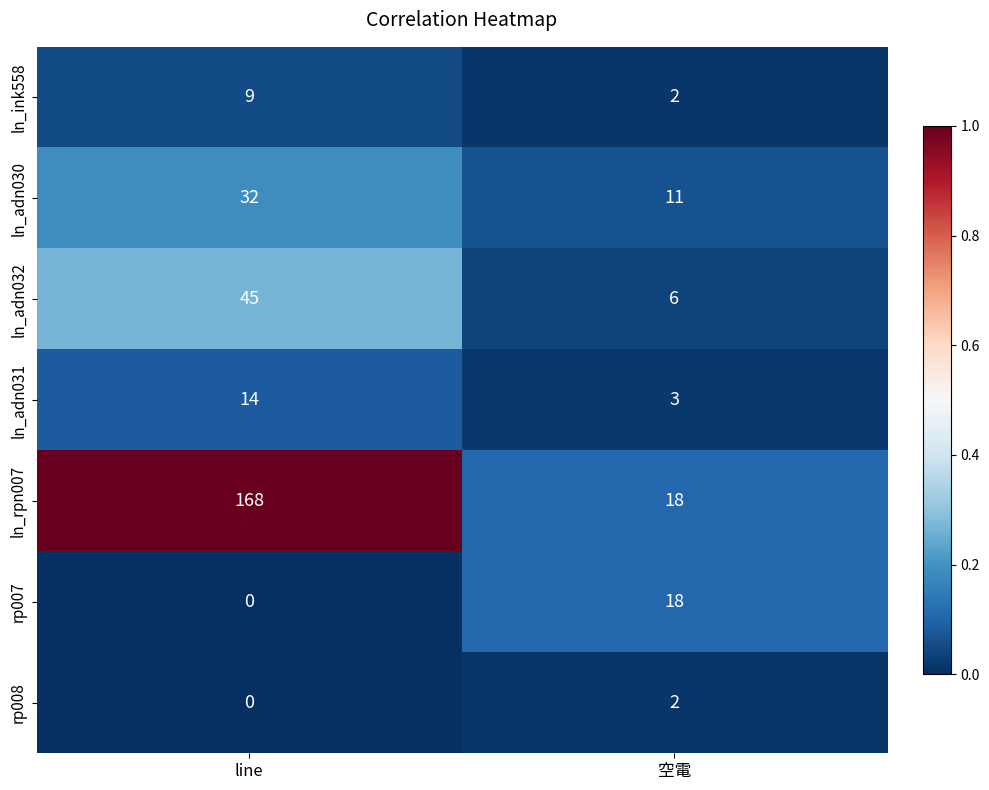

What is the average value of the rp007 series?

9